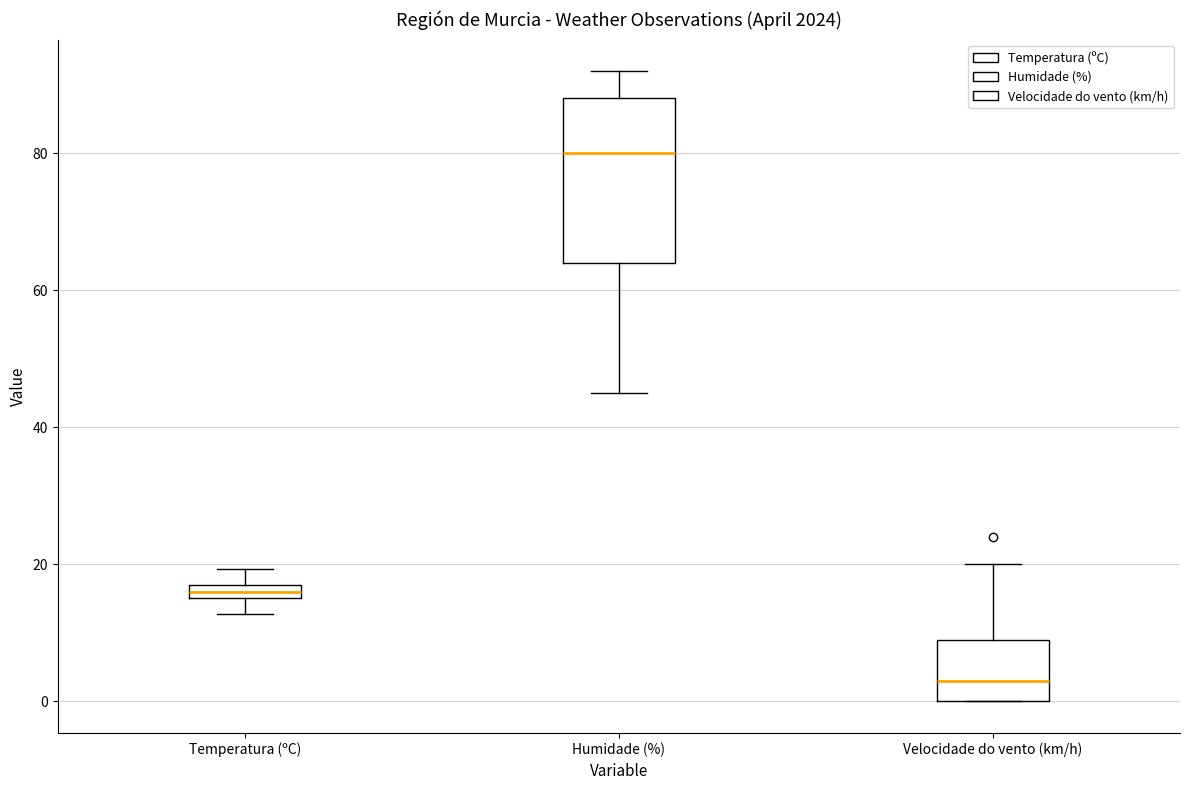

Comparing the boxes themselves (not the whiskers), which one is the tallest?

Humidade (%)